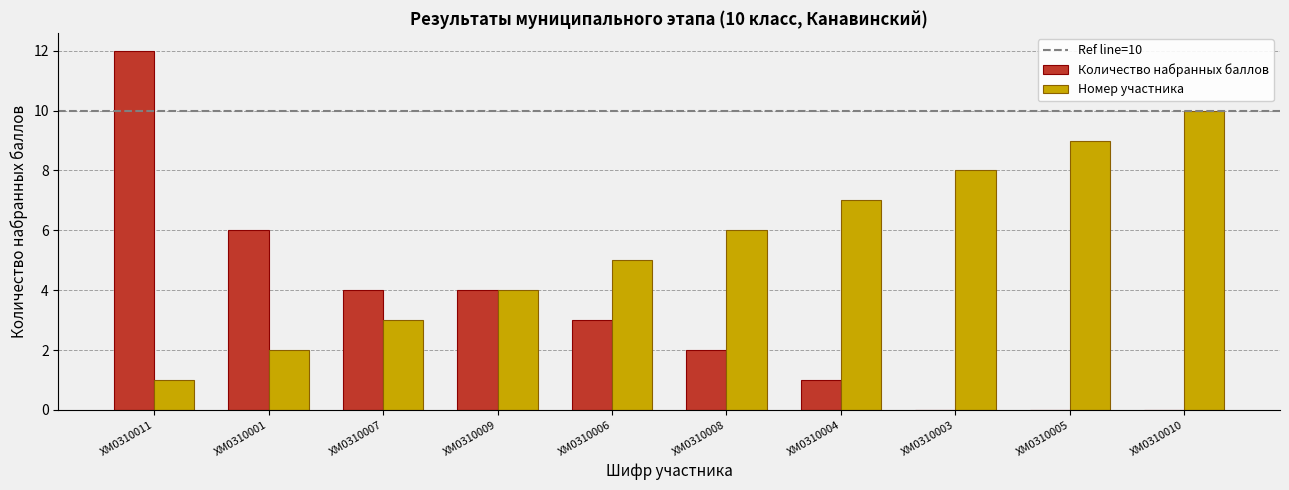

Read the Номер участника value at ХМ0310008.

6